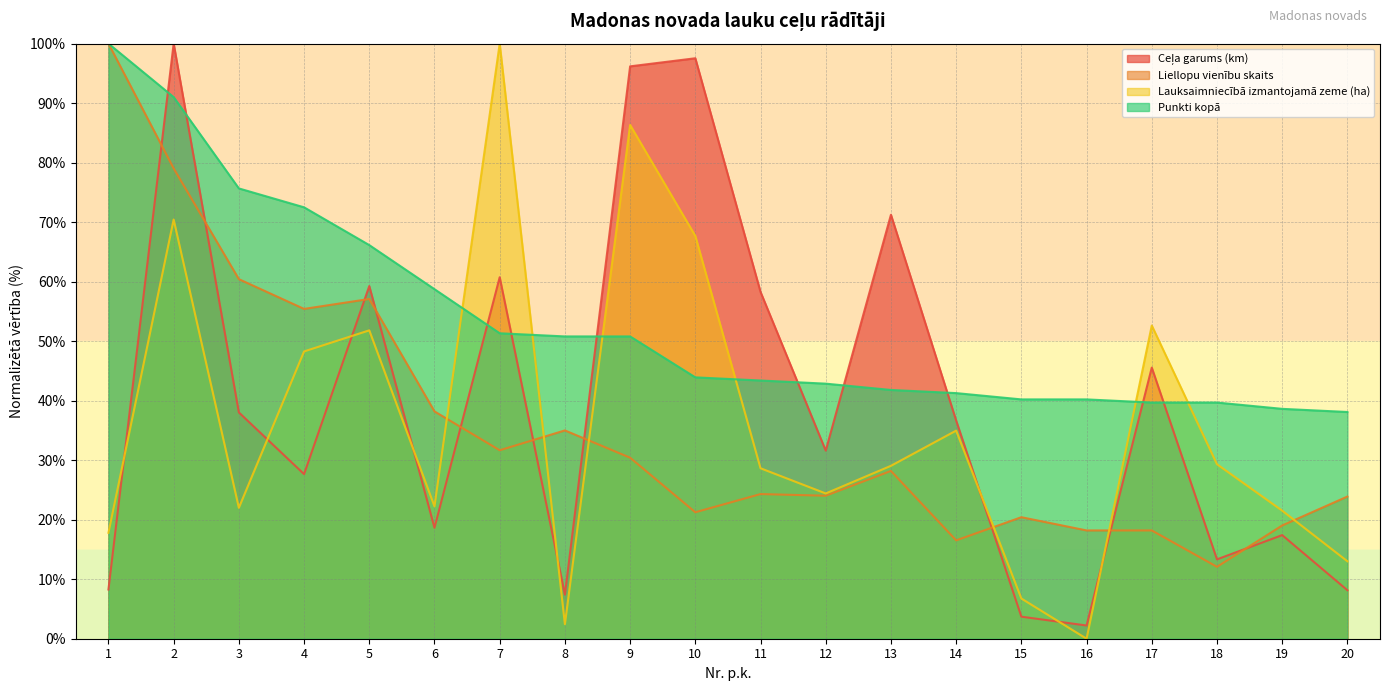

True or false: Punkti kopā has a value of 39.7 at 17.

True